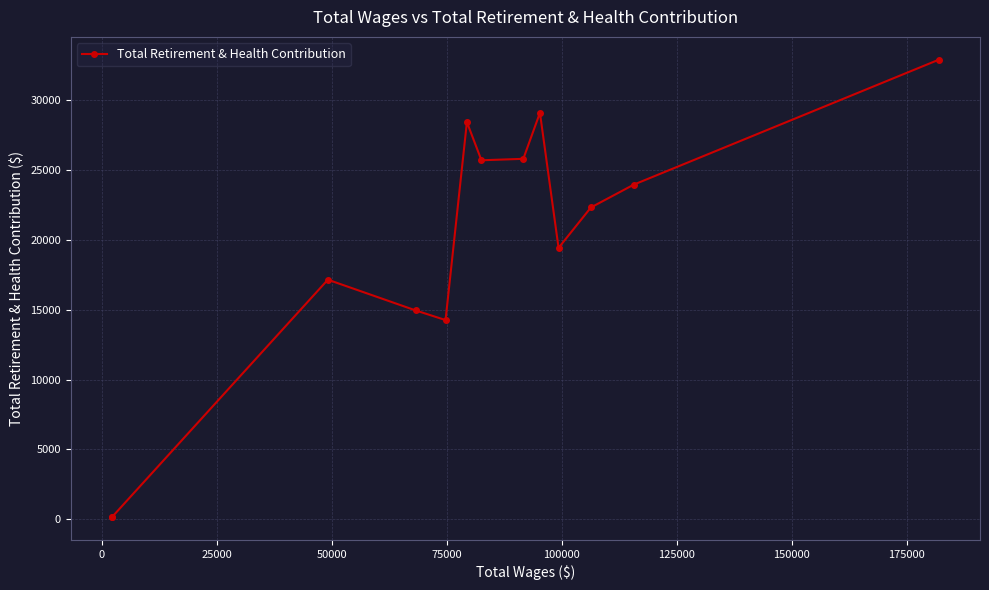

What is the difference between the maximum and second lowest values?

32707